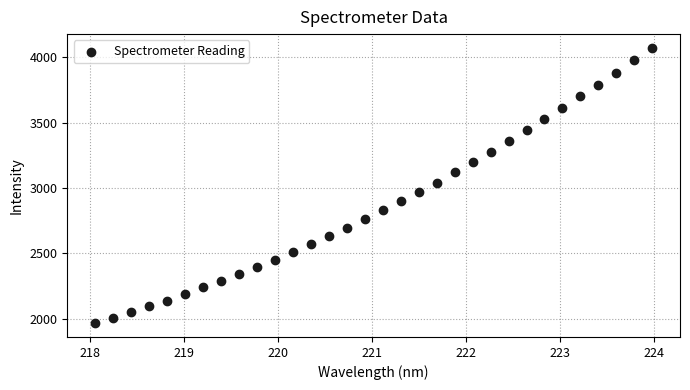

What is the range of X values (max minus min)?

5.9